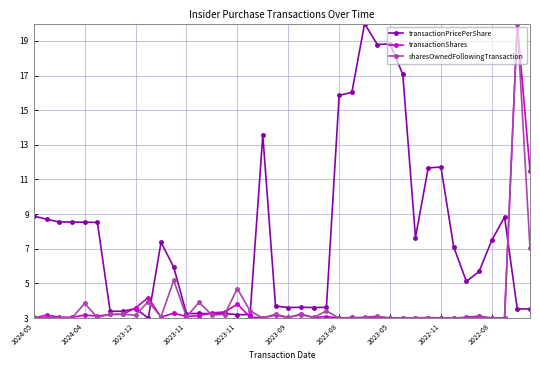

What is the maximum value shown in the chart?

20.0